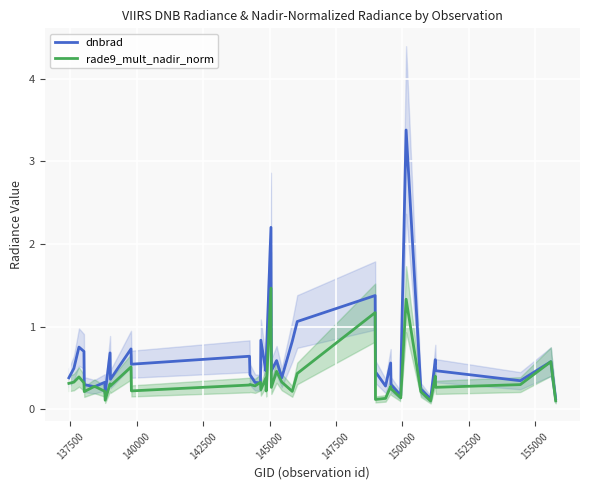

What is the value of the rade9_mult_nadir_norm point at the 38th from the left?

0.3